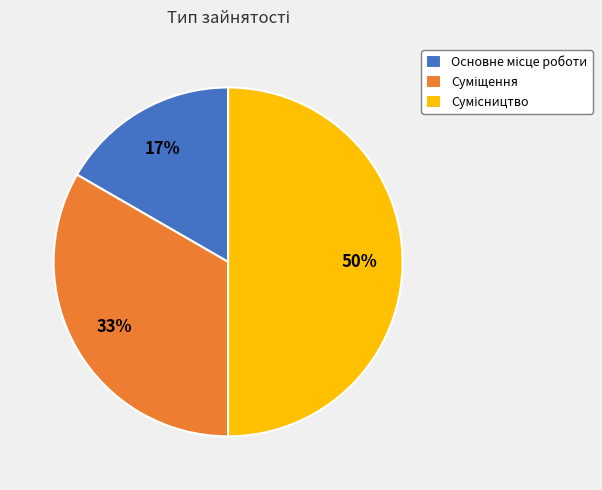

To the nearest percent, what is the difference between the largest and smallest slice percentages?

33%